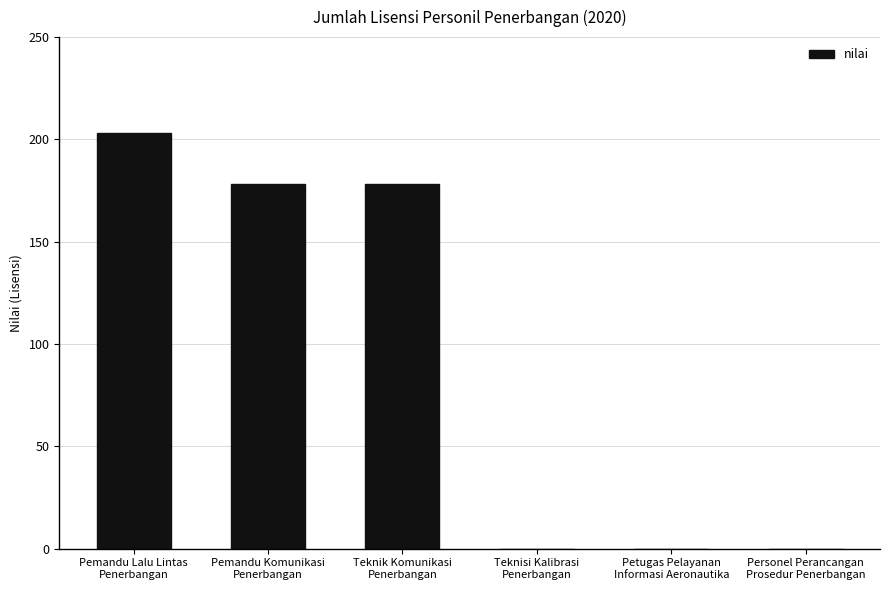

How many data points does each series have?

6